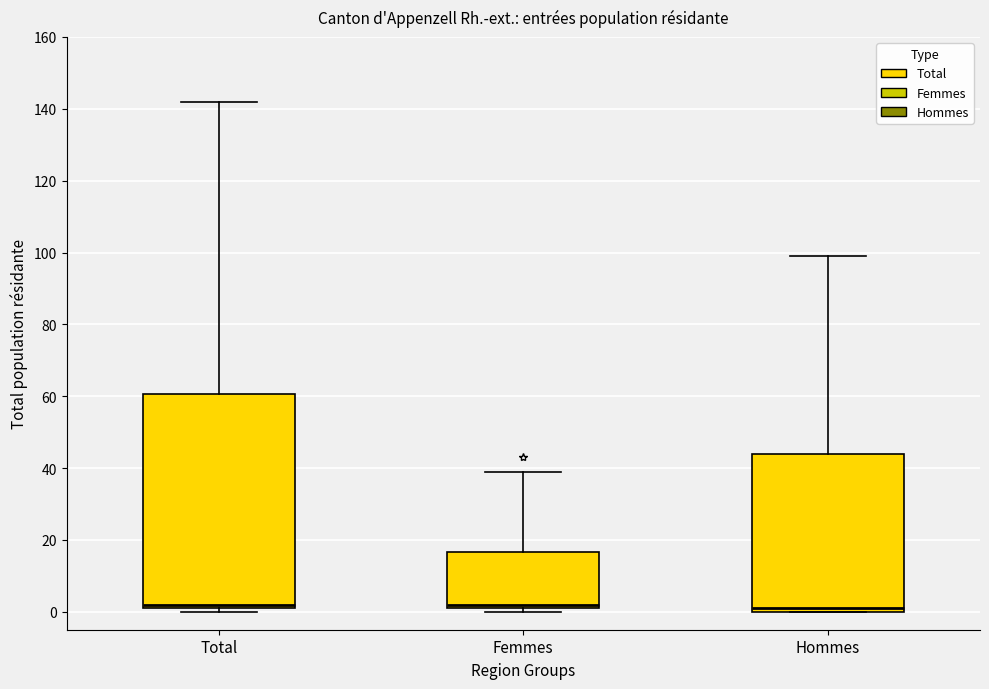

Comparing the boxes themselves (not the whiskers), which one is the tallest?

Total